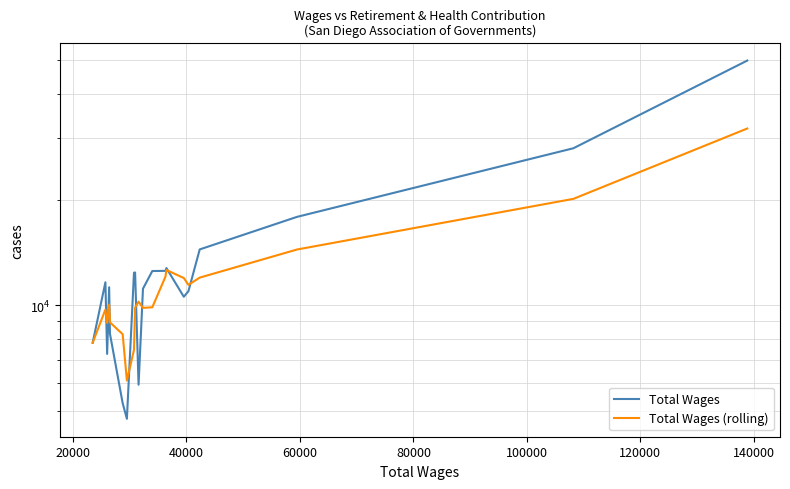

True or false: Total Wages (rolling) has a value of 7083.0 at 14.

False